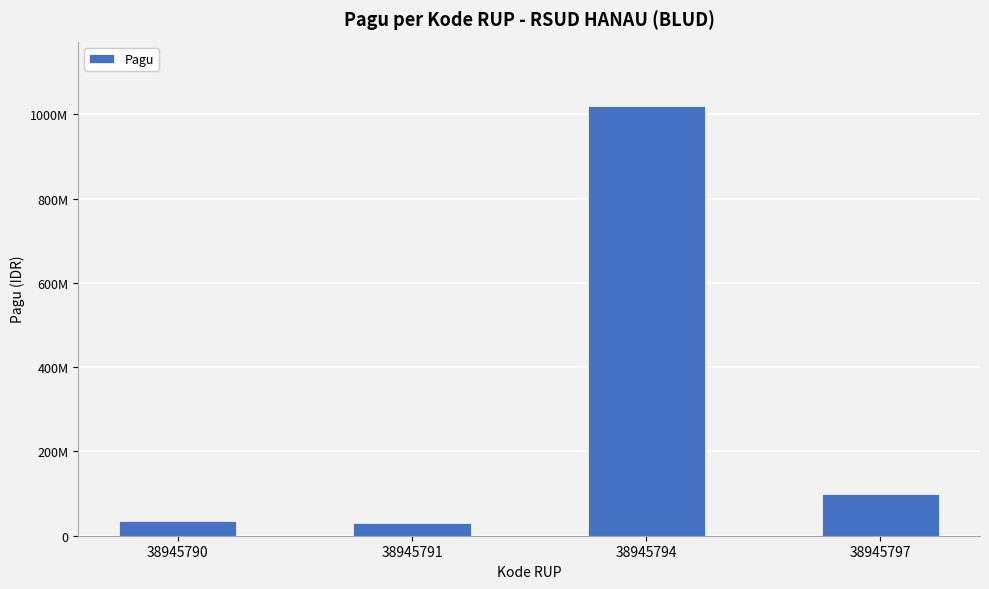

Does the chart contain any negative values?

No